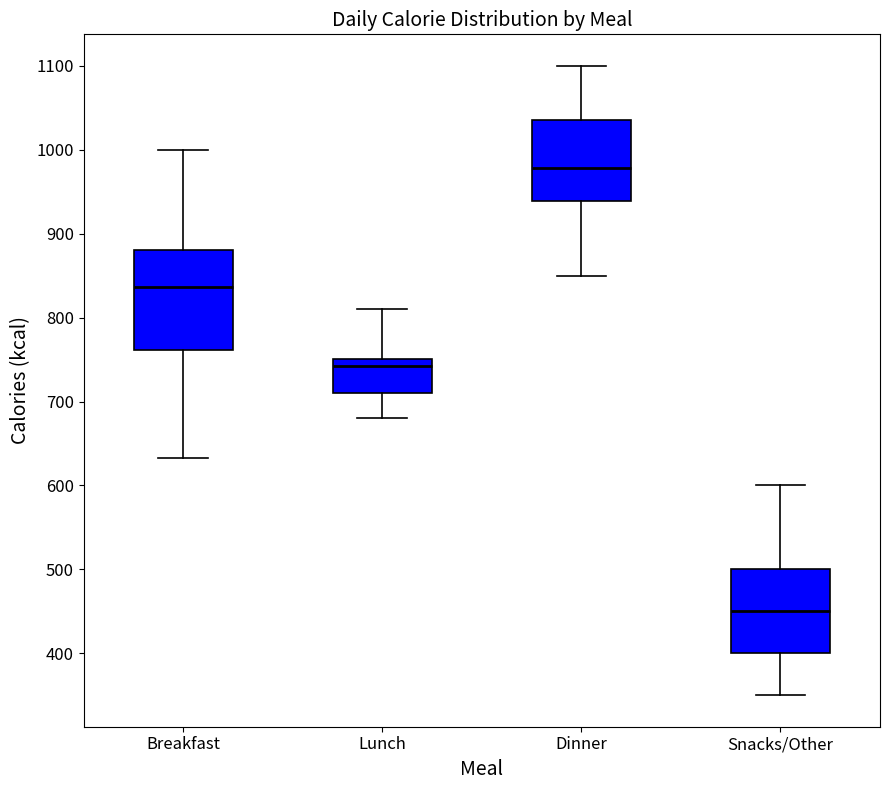

Which box is the tallest, from its lower edge to its upper edge?

Breakfast